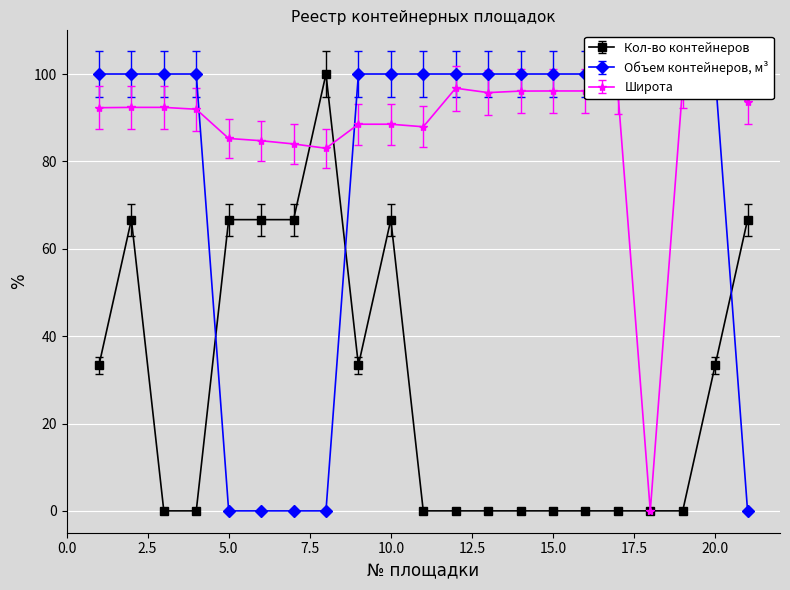

What is the difference between the Кол-во контейнеров values at 6 and 3?

66.7